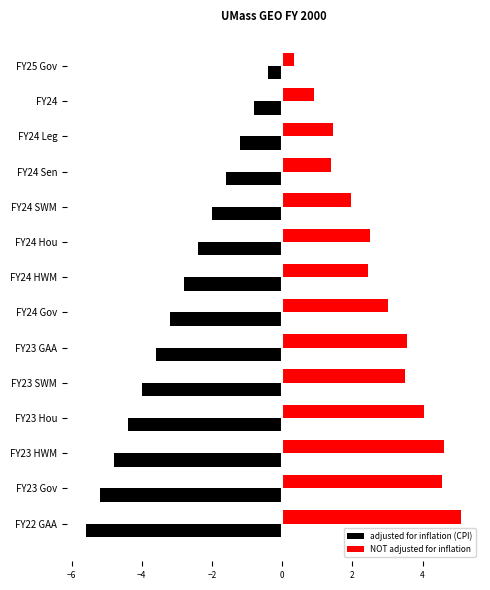

List the series in order of their peak value, lowest first.

adjusted for inflation (CPI), NOT adjusted for inflation